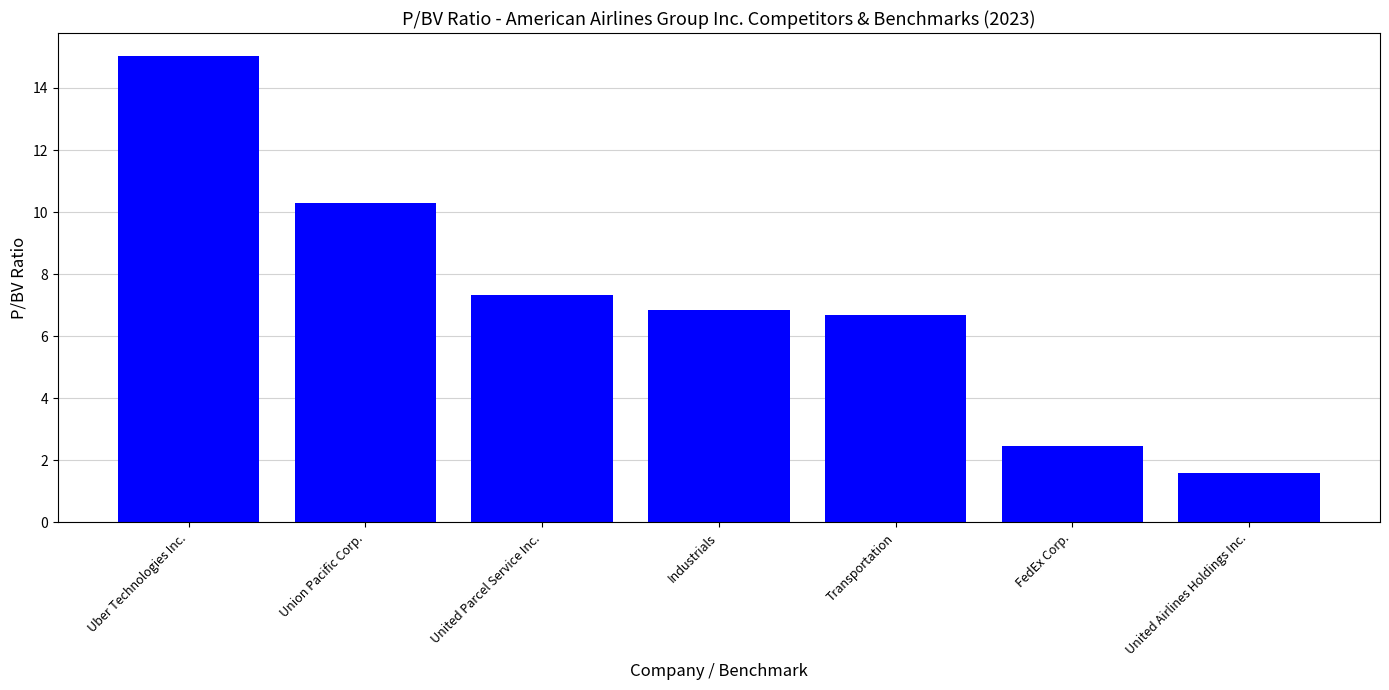

What is the change in value from United Parcel Service Inc. to FedEx Corp.?

-4.9